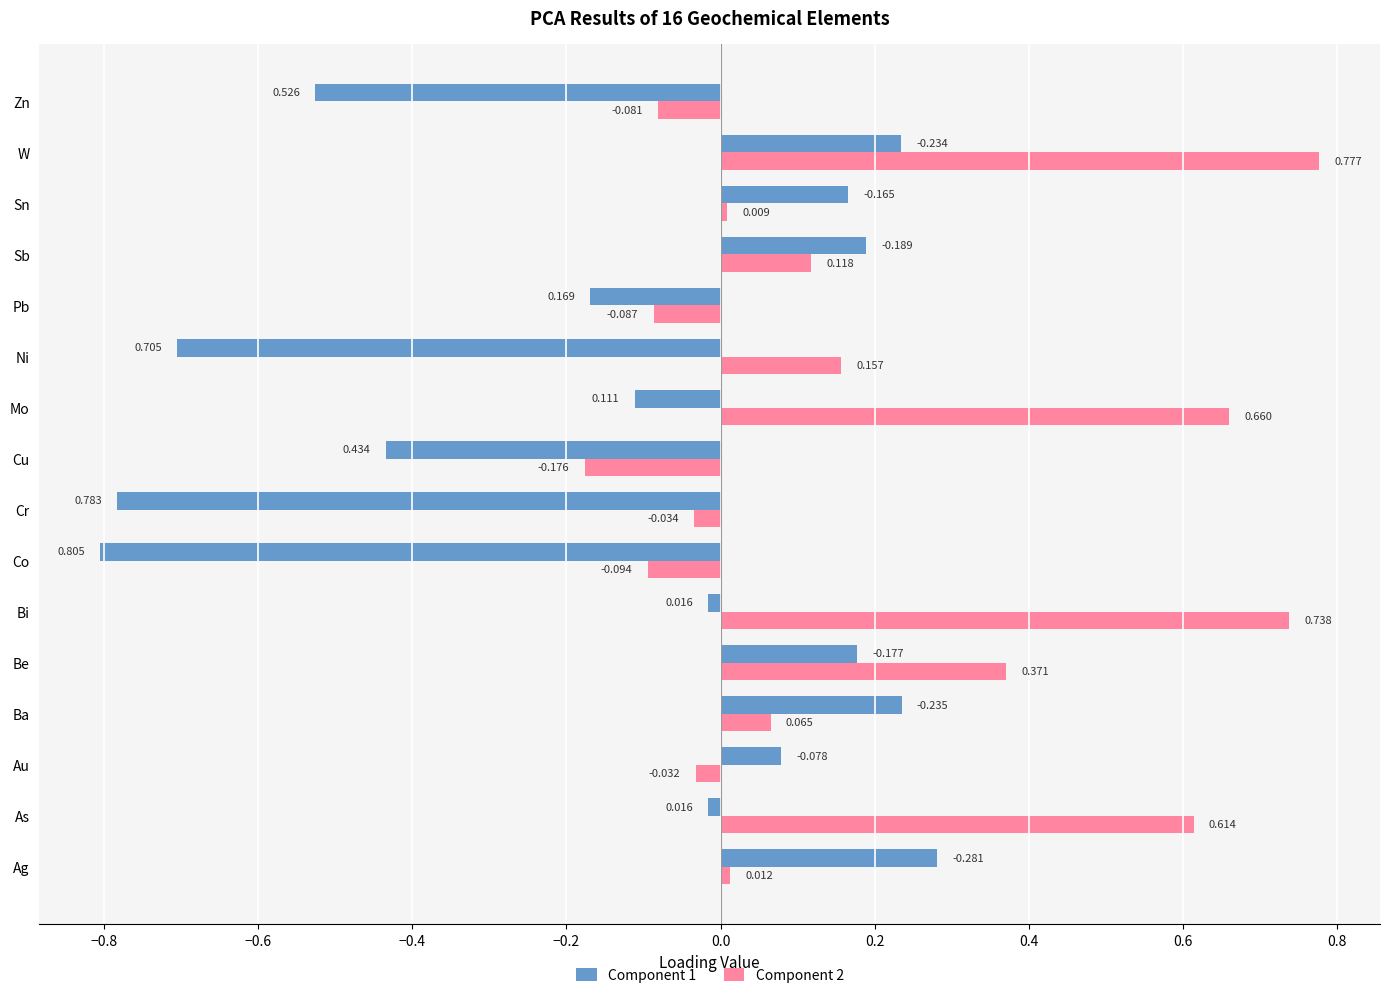

Where does the Component 2 series first go above 0?

Ag